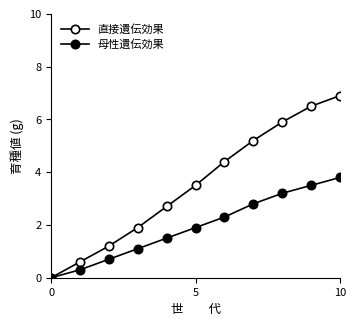

How many data points in 母性遺伝効果 are above 1?

8